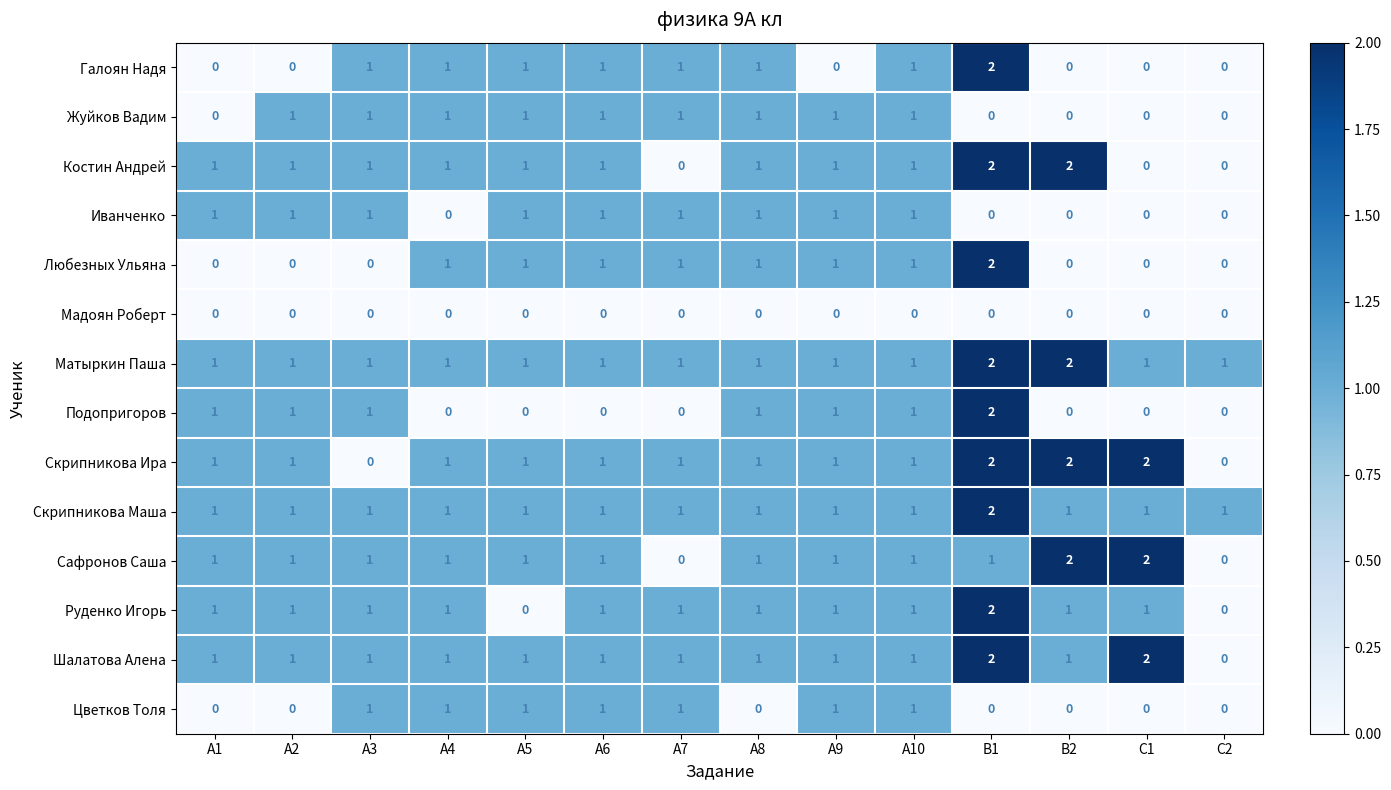

Is it true that Скрипникова Маша equals 0 at А8?

False